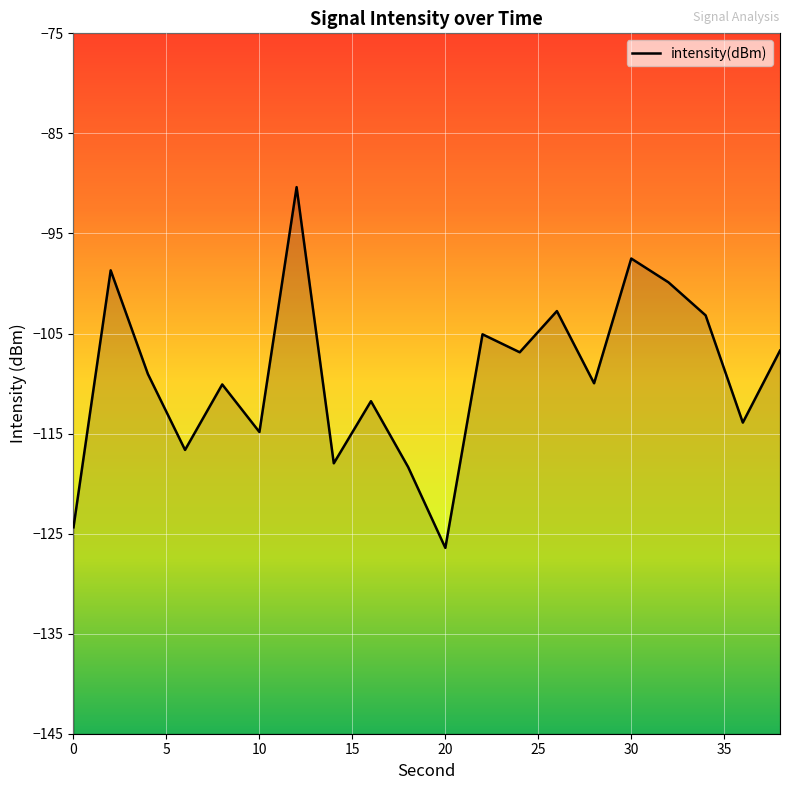

List the labels in order of value, smallest first.

20, 0, 18, 14, 6, 10, 36, 16, 8, 28, 4, 24, 38, 22, 34, 26, 32, 2, 30, 12